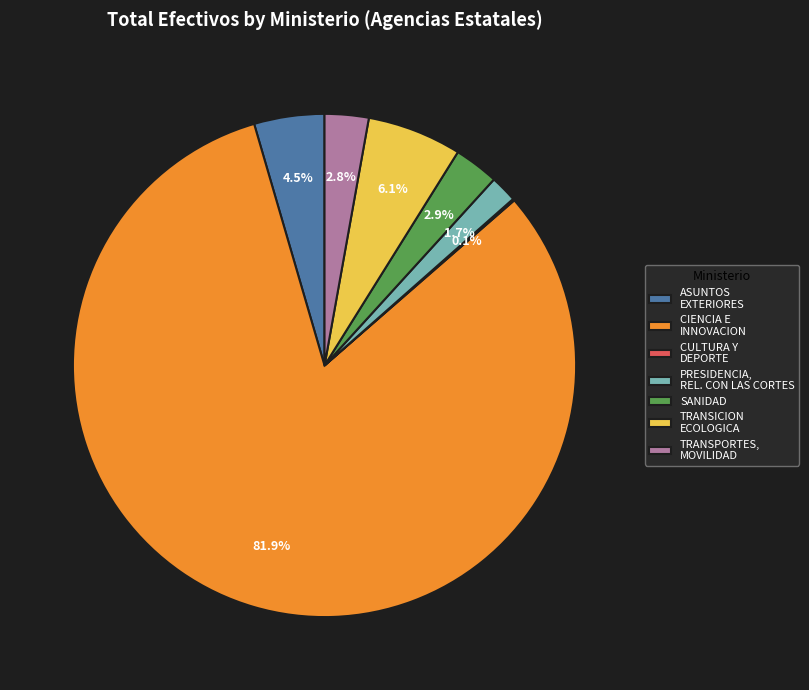

Is there a majority slice in this chart?

Yes